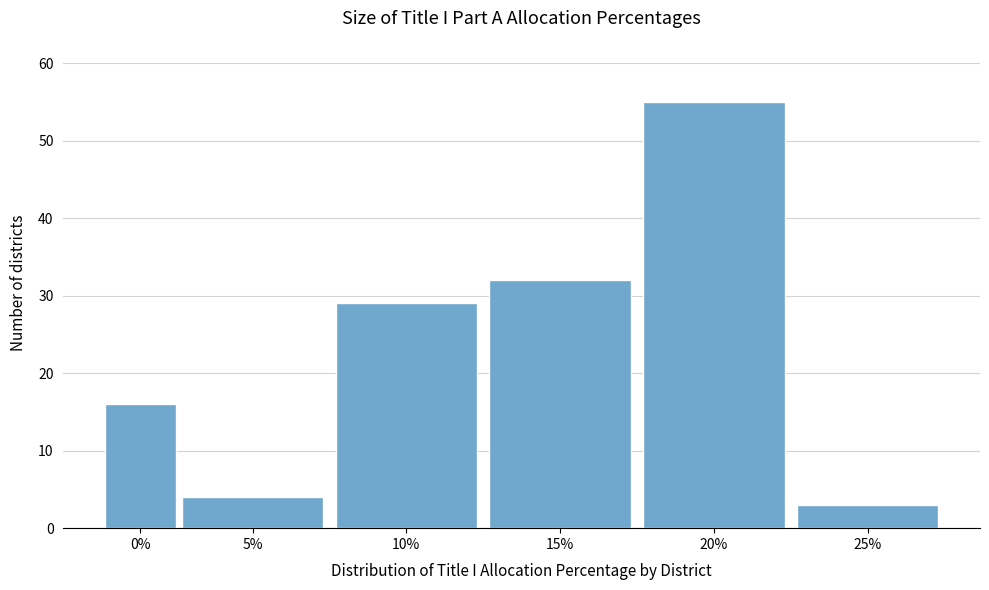

Reading left to right, extract all data points from this chart.

16	4	29	32	55	3